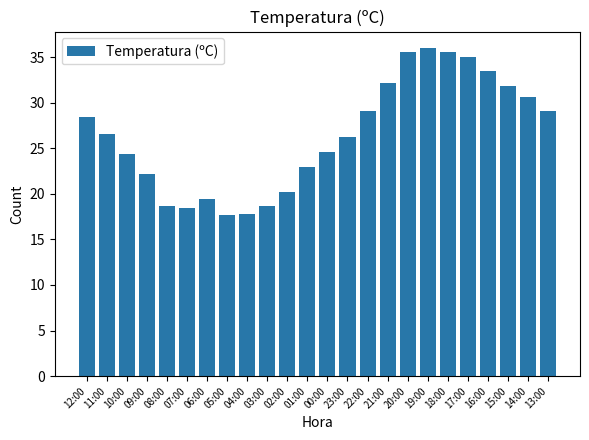

At which category does the chart reach its peak across all series?

19:00